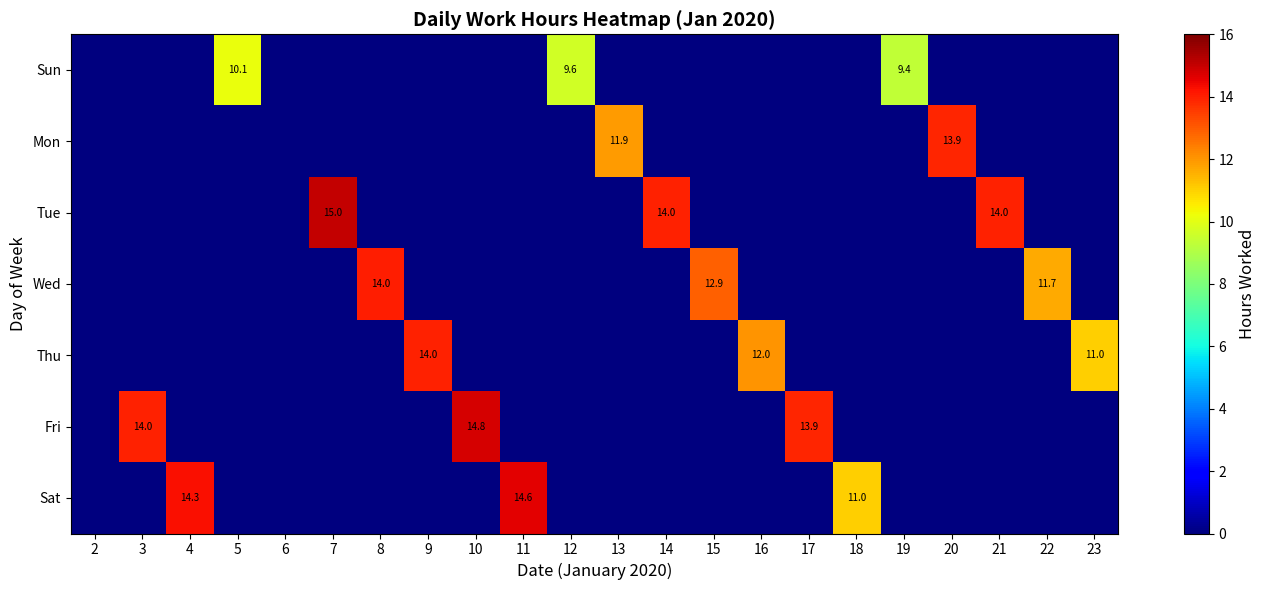

At 4, list the series in order from smallest to largest.

Sun, Mon, Tue, Wed, Thu, Fri, Sat